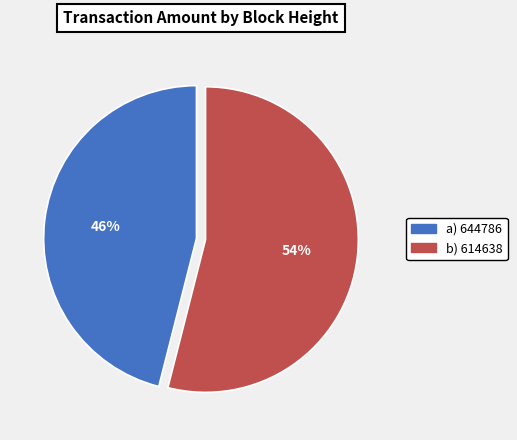

To the nearest percent, what is the difference between the largest and smallest slice percentages?

8%